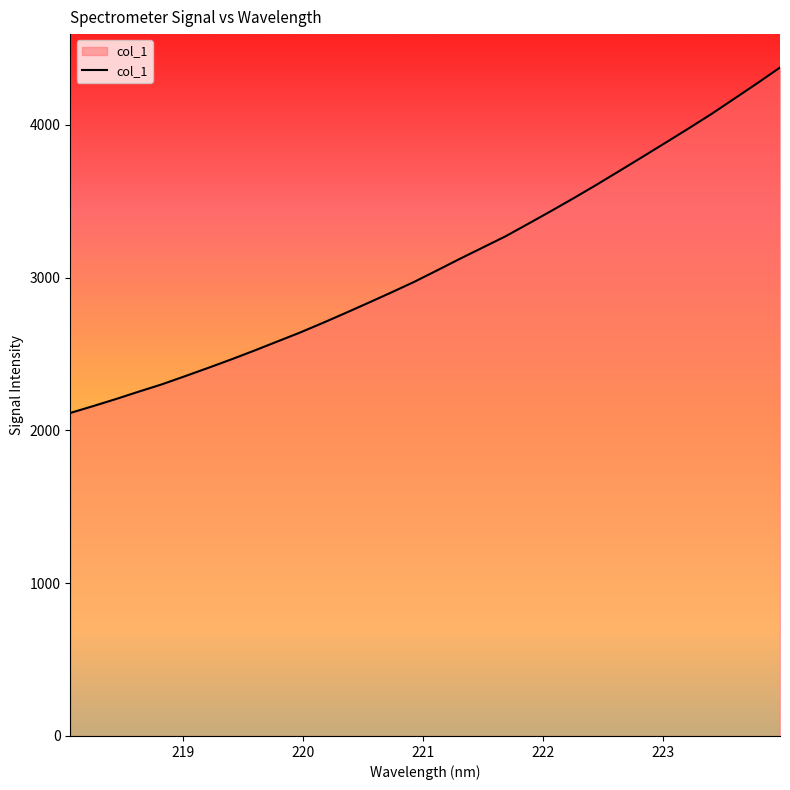

What is the greatest value displayed?

4373.9